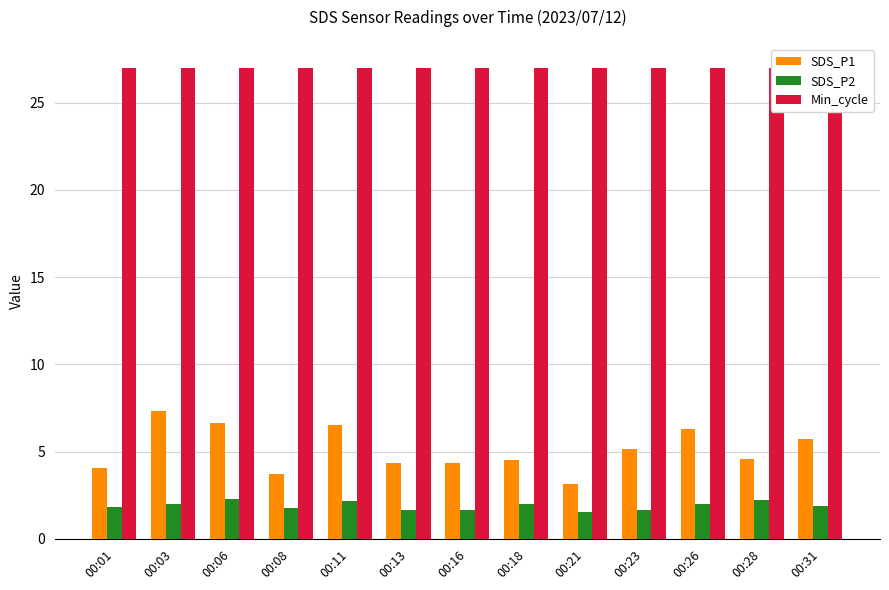

The Min_cycle series shows 42.2 at 00:26. True or false?

False